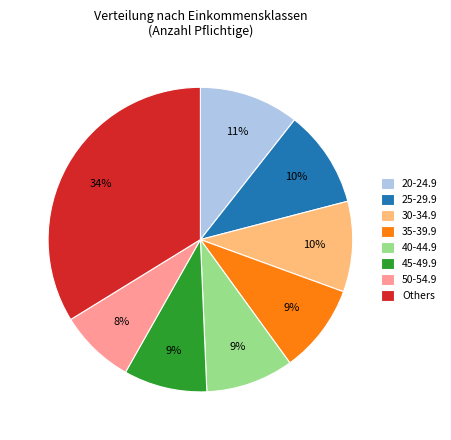

How many segments does this pie chart have?

8